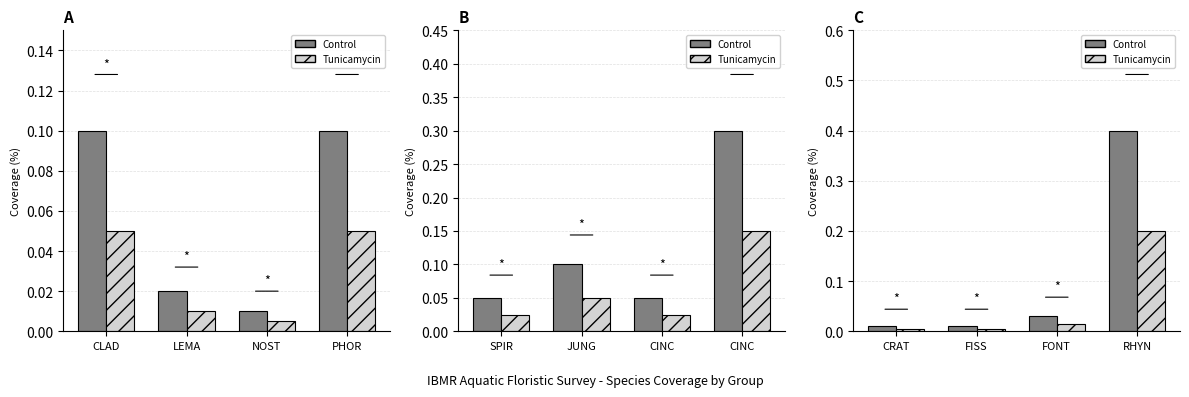

How many groups of bars are there?

4